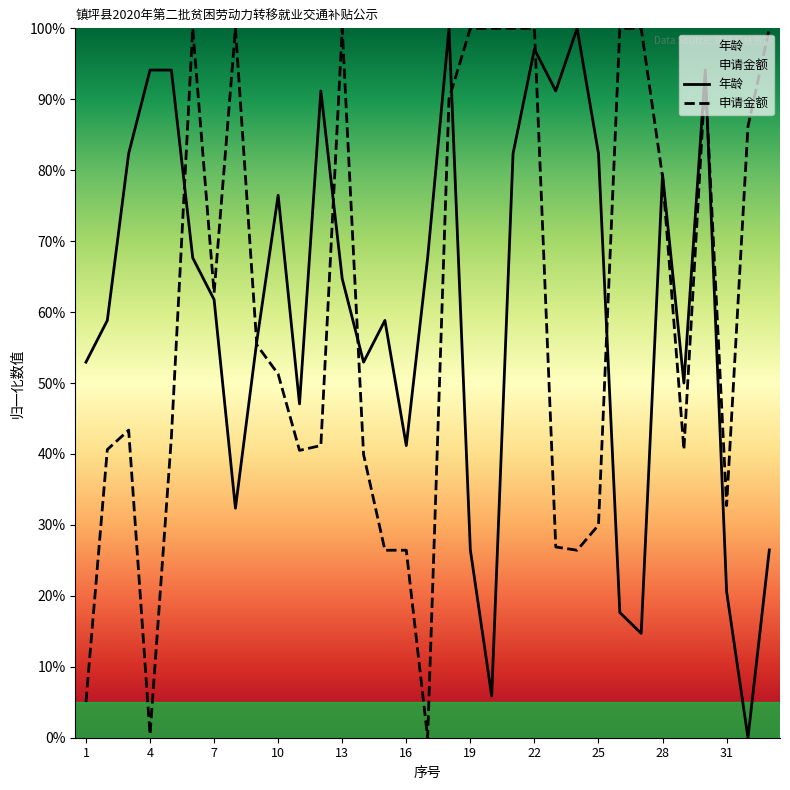

What is the maximum value shown in the chart?

100.0